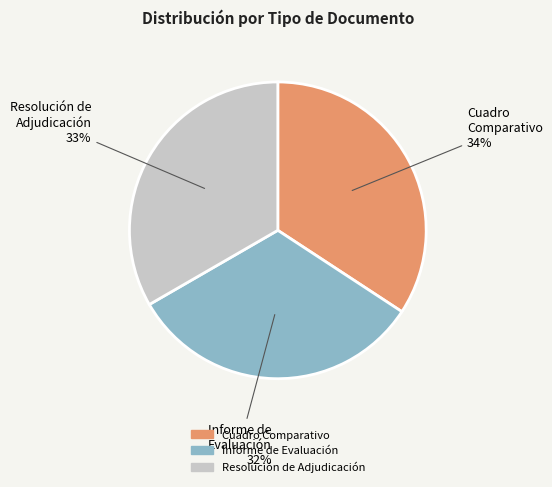

To the nearest percent, what is the average slice percentage?

33%